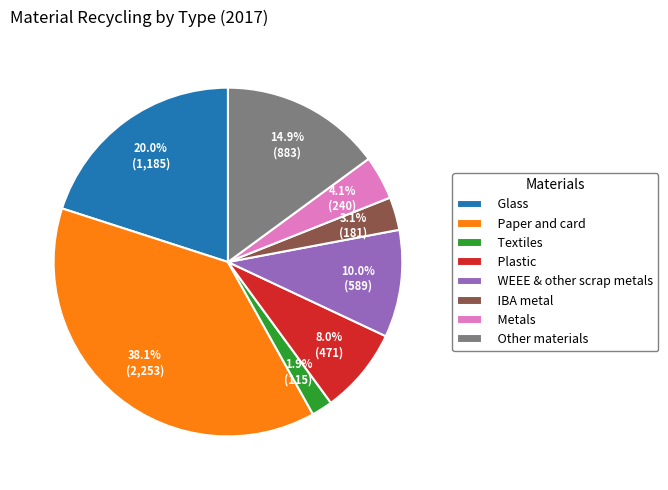

Is the sum of IBA metal and Textiles greater than half?

No